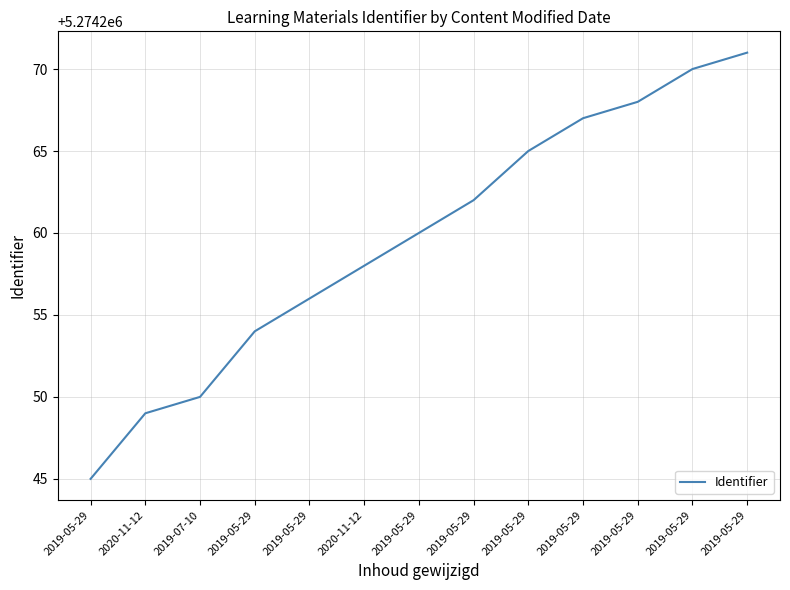

List the labels in order of value, largest first.

2019-05-29, 2019-05-29, 2019-05-29, 2019-05-29, 2019-05-29, 2019-05-29, 2019-05-29, 2020-11-12, 2019-05-29, 2019-05-29, 2019-07-10, 2020-11-12, 2019-05-29